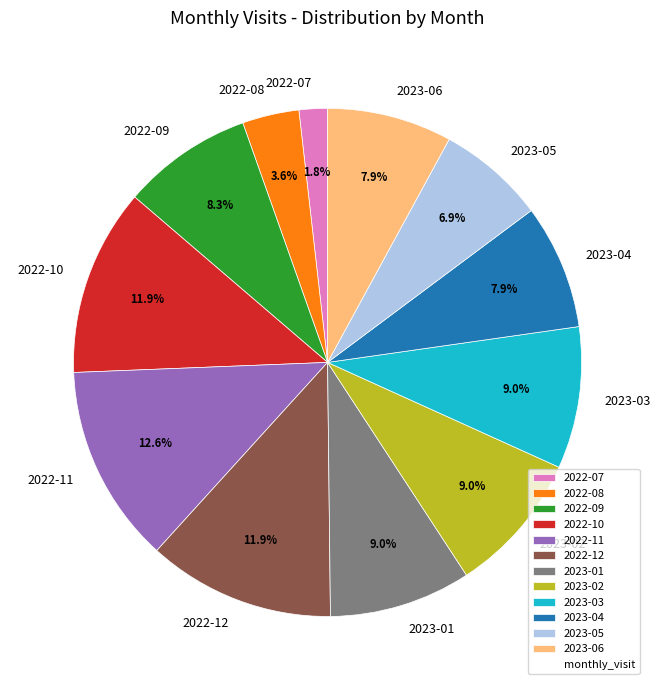

To the nearest percent, what portion does 2022-12 represent?

12%